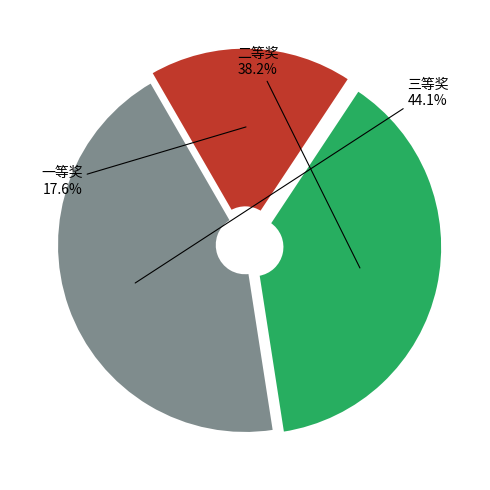

How many segments does this pie chart have?

3